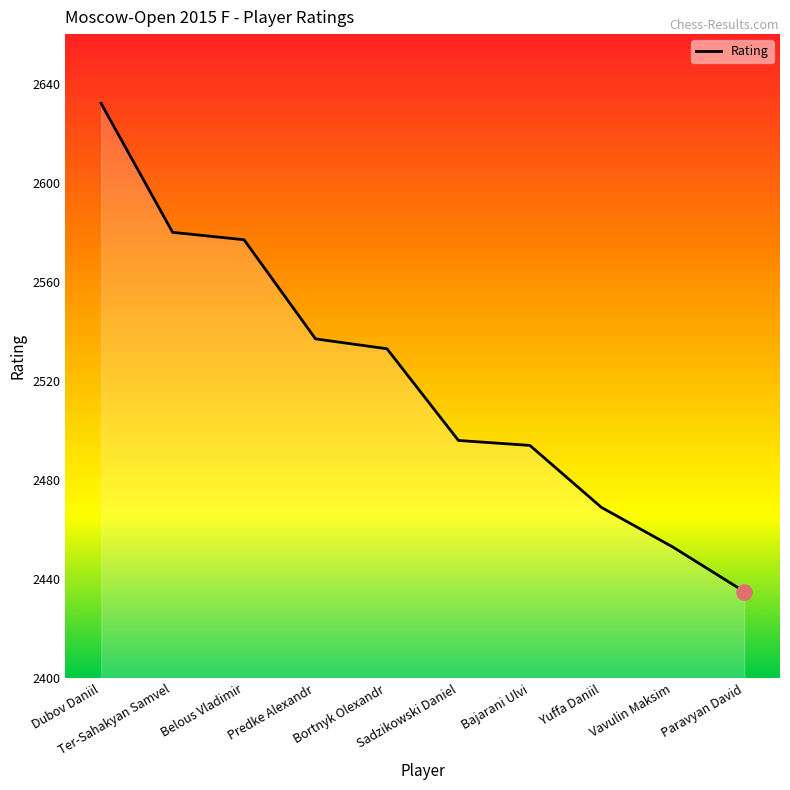

Between Belous Vladimir and Bortnyk Olexandr, which is larger?

Belous Vladimir